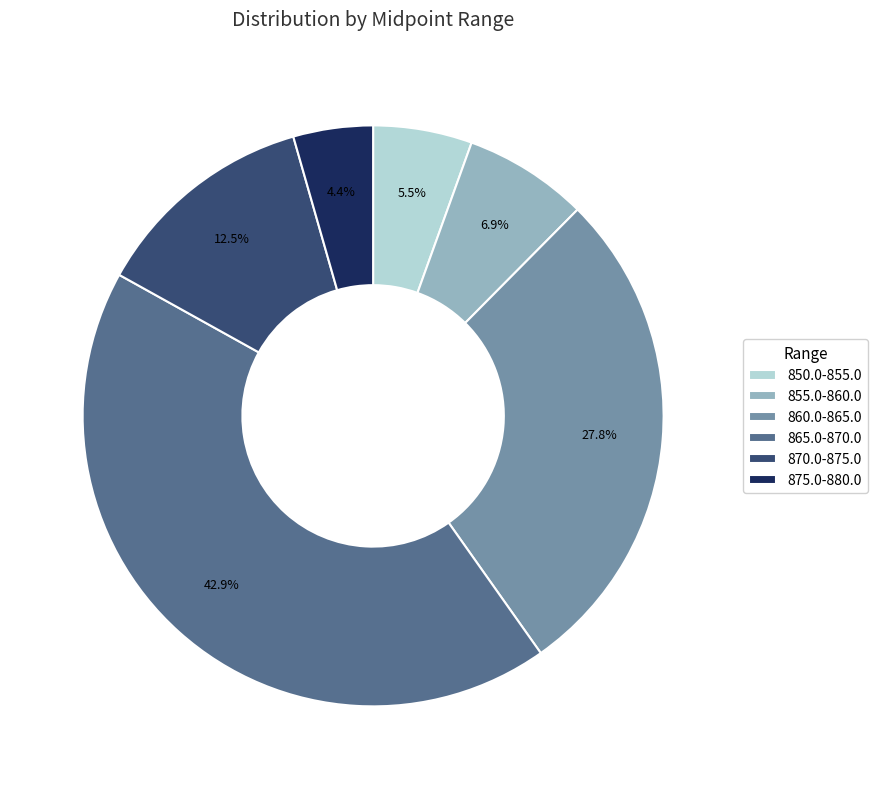

How many slices are in this pie chart?

6